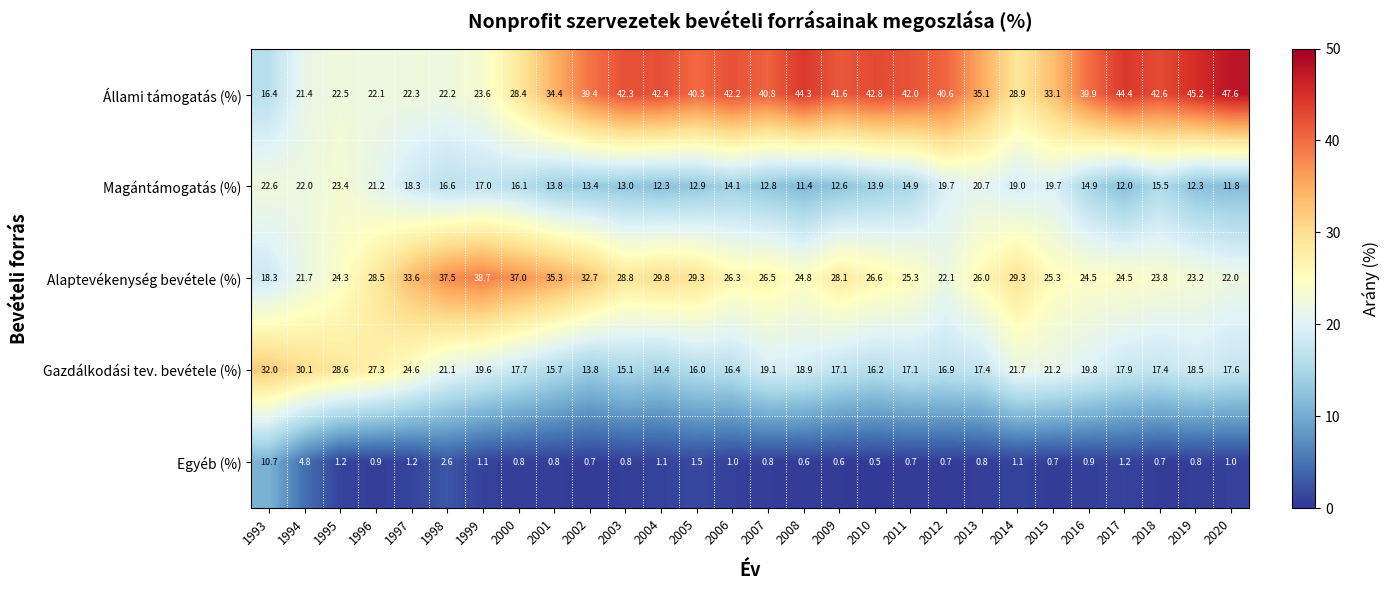

Where does the Gazdálkodási tev. bevétele (%) series first go above 17?

1993